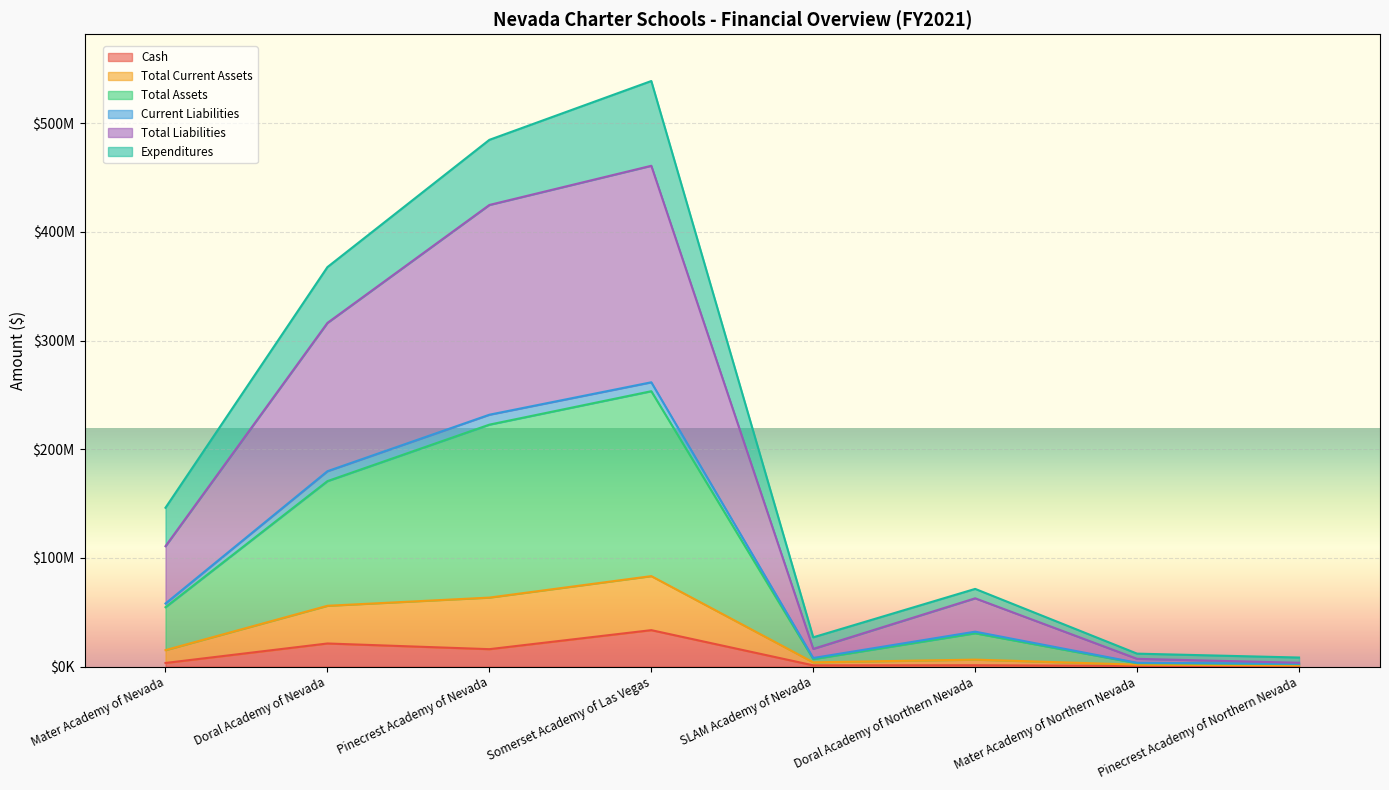

Does the chart display data point markers on the line(s)?

No